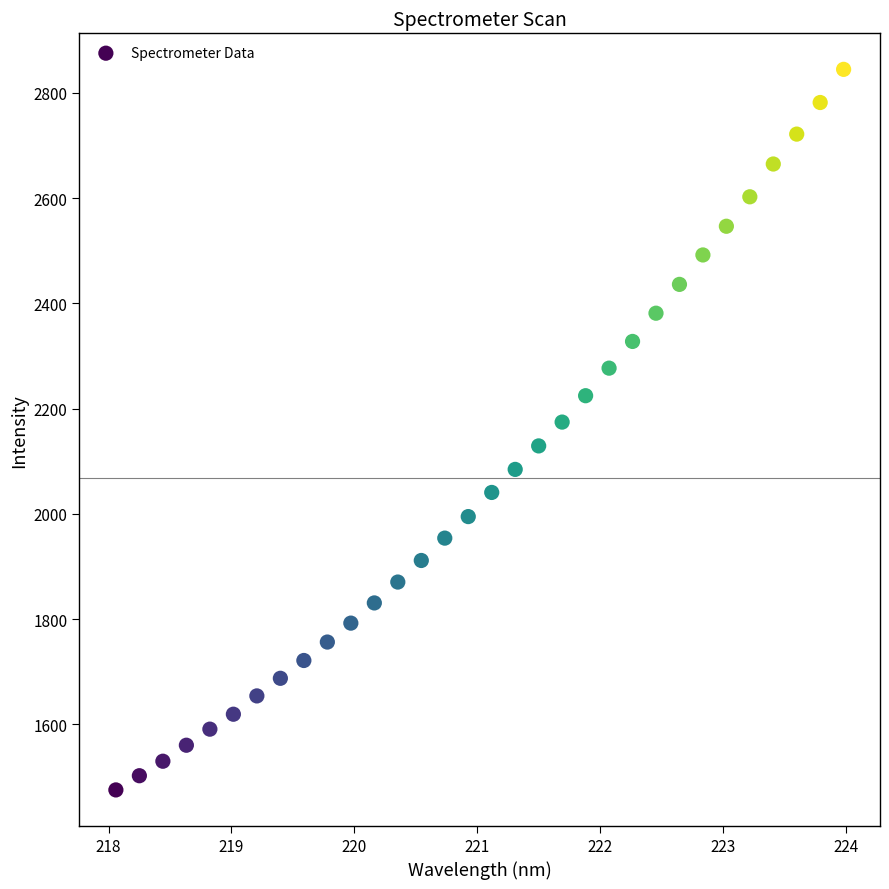

What is the range of Y values (max minus min)?

1369.0